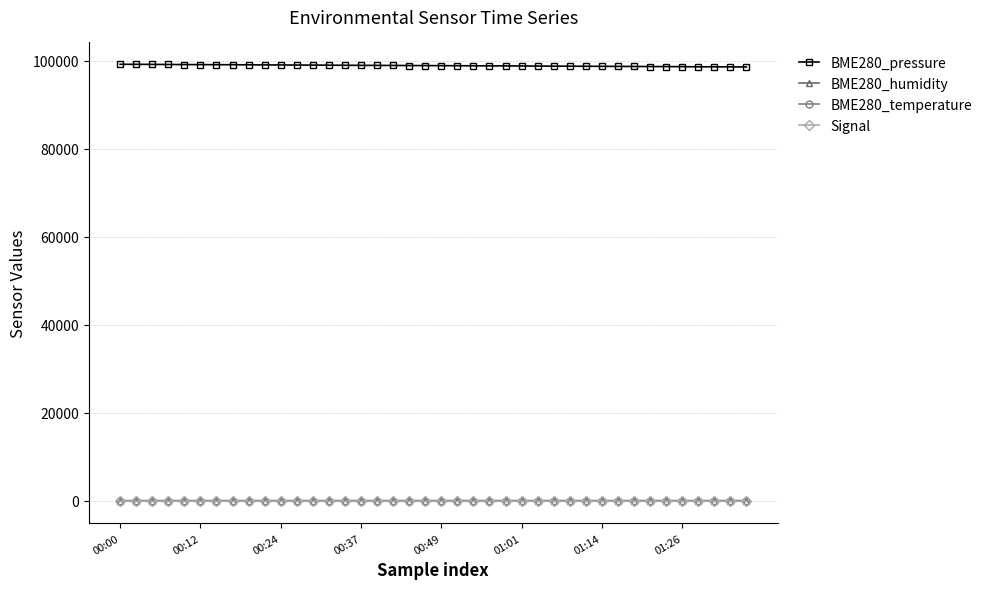

True or false: BME280_pressure and Signal cross at least once.

False